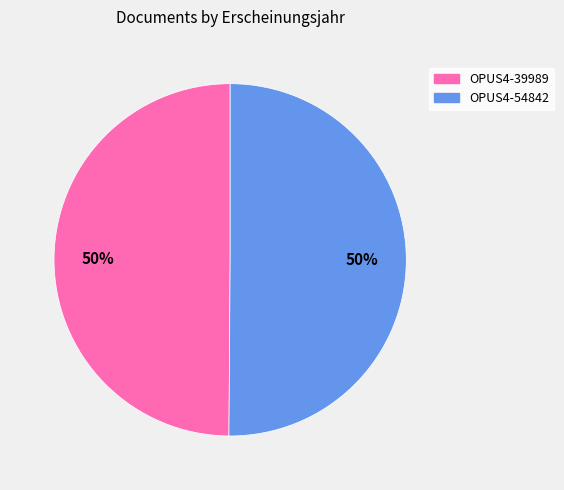

Combined, do OPUS4-39989 and OPUS4-54842 account for over 50%?

Yes